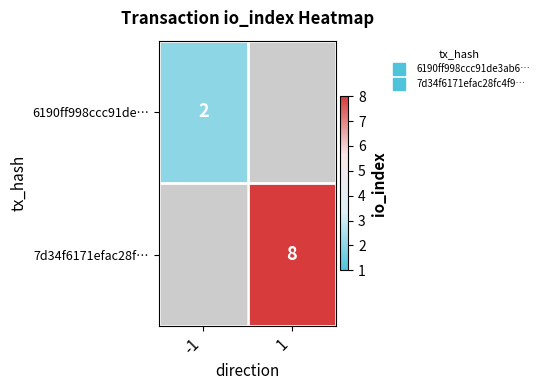

Which category has the lowest value in the 7d34f6171efac28f… series?

-1